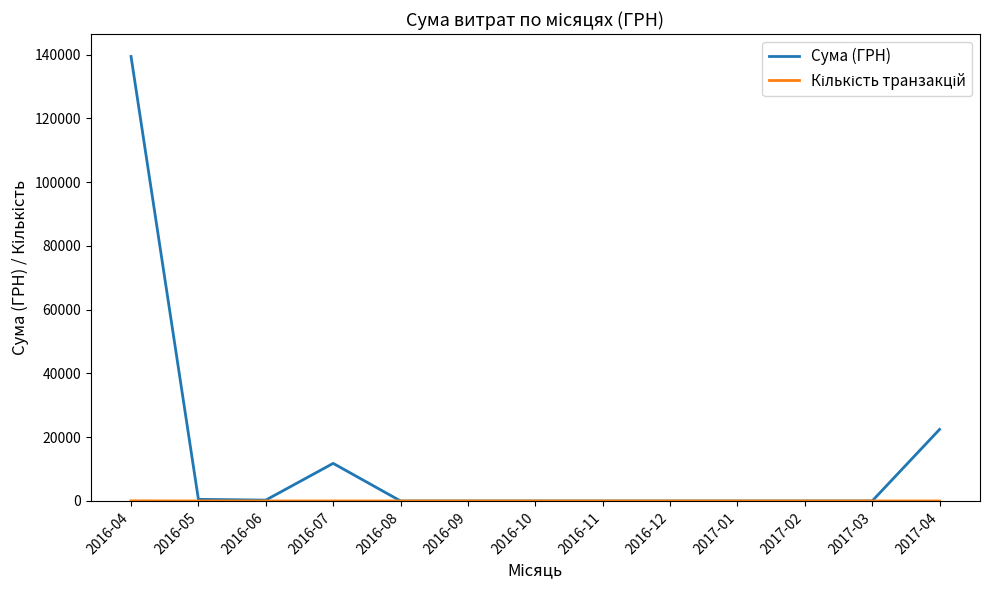

Does the chart have visible grid lines?

No